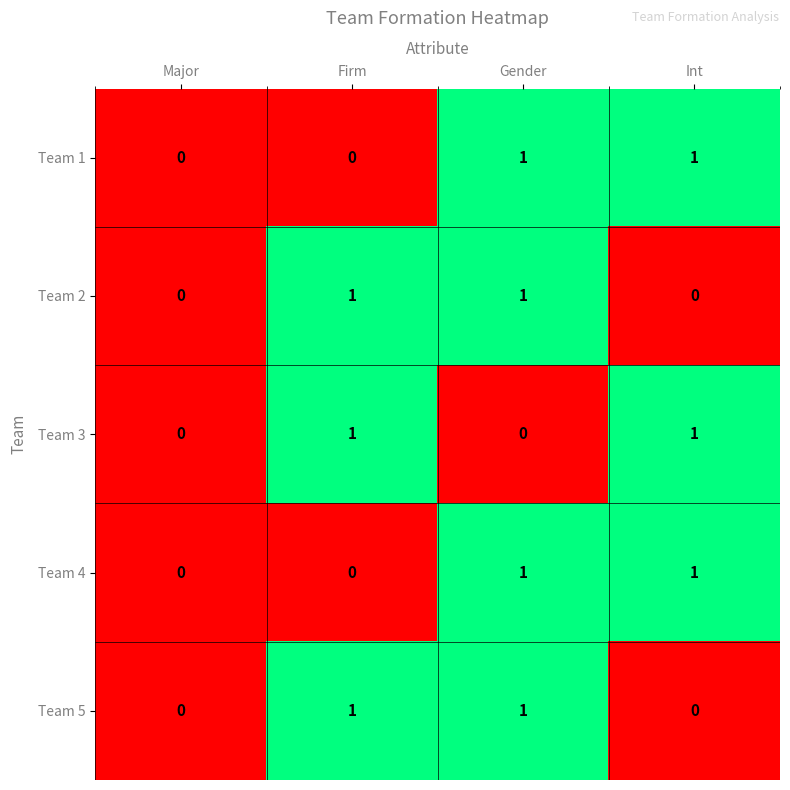

The value of Team 3 at Gender is 0. True or false?

True